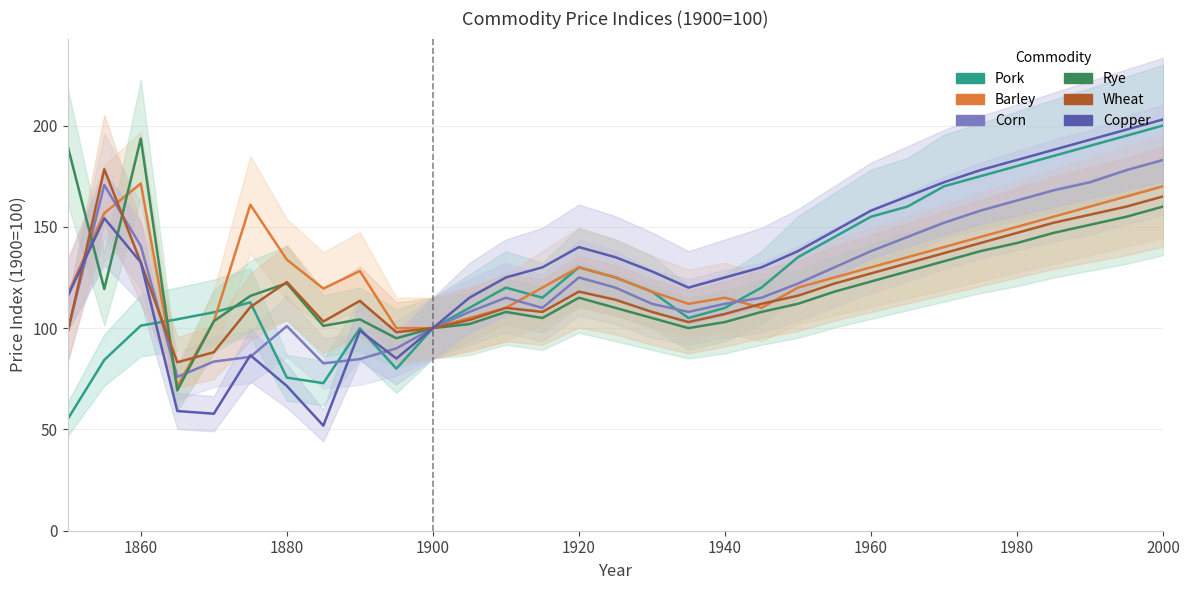

Is it true that Pork equals 155.0 at 1960?

True